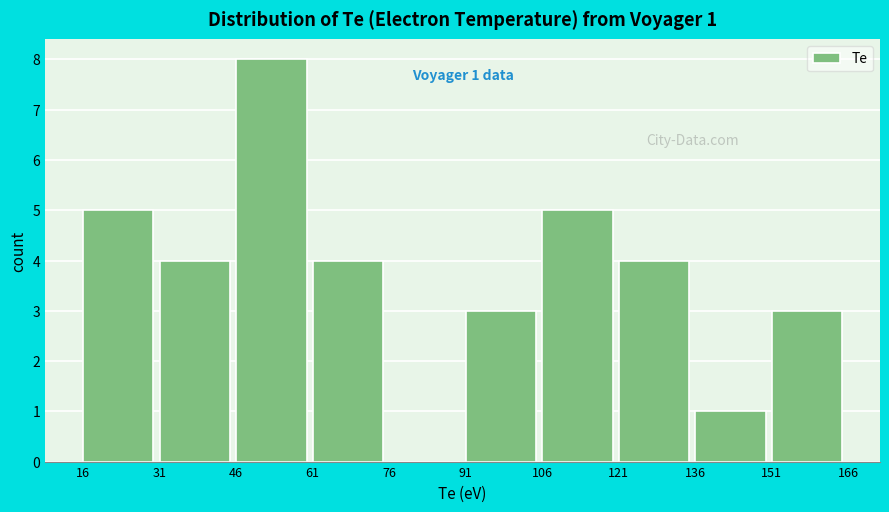

Which range on the x-axis has the tallest bar?

46 to 61